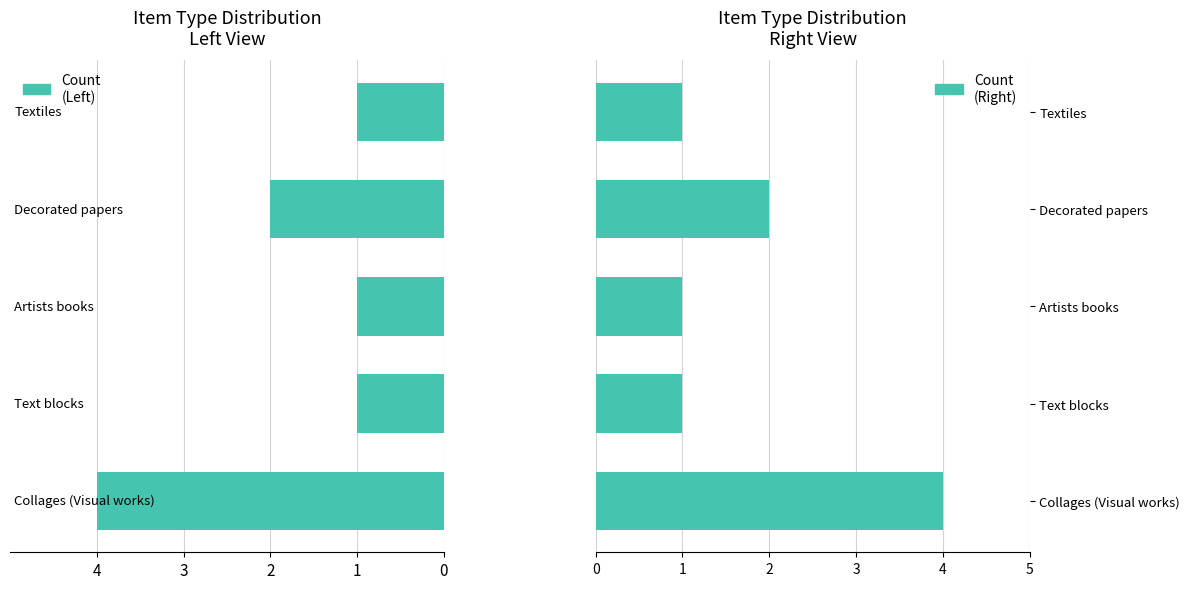

The Count (Right) series shows 4 at Collages (Visual works). True or false?

True